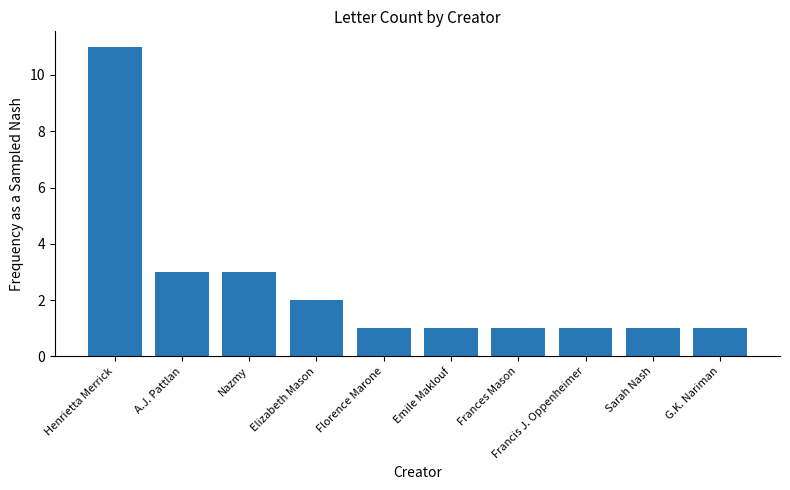

Is it true that the value at Florence Marone is 1?

True